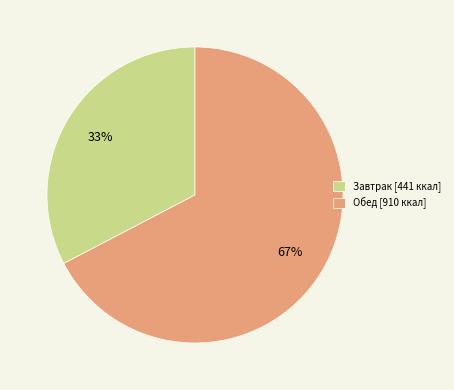

Rank the categories by value from highest to lowest.

Обед, Завтрак